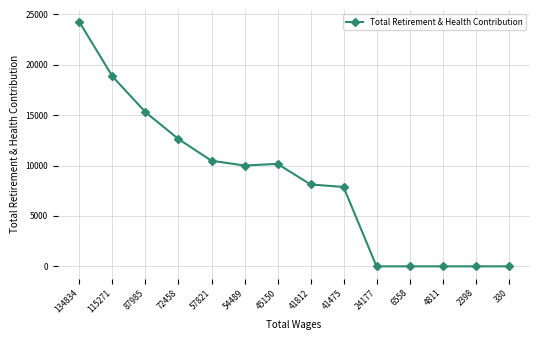

Count the number of categories in the chart.

14